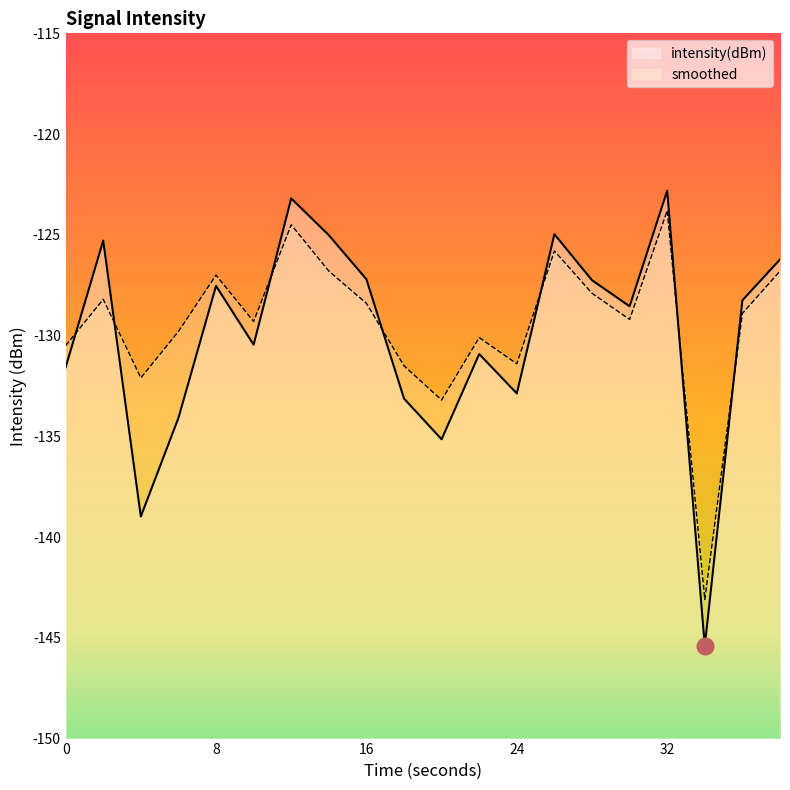

What is the total value across all series at 24?

-264.3